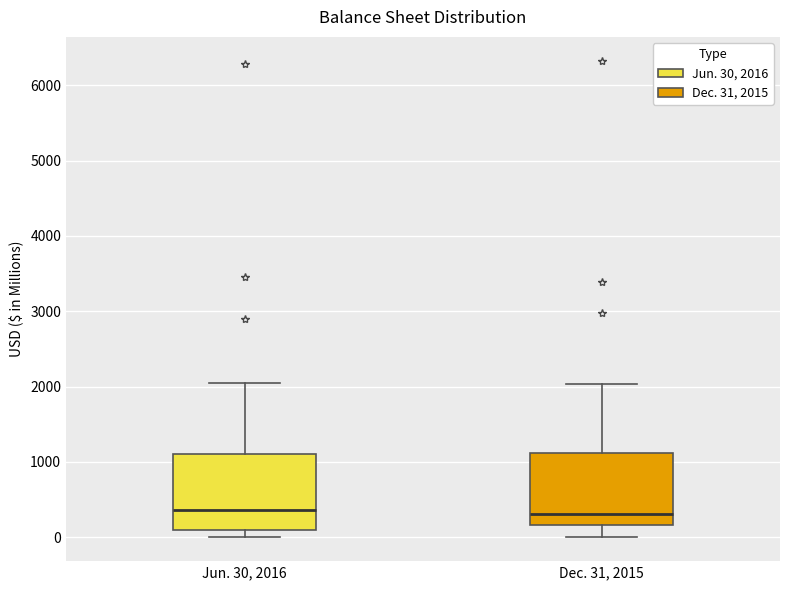

Reading left to right, transcribe this box plot: for each box, give where its median line is, the range the box spans, and where its two whiskers end, as read against the y-axis. The values are not printed on the chart, so give them approximately, as read against the axis.

Jun. 30, 2016: median 400, box 100 to 1100, whiskers 0 to 2000
Dec. 31, 2015: median 300, box 200 to 1100, whiskers 0 to 2000